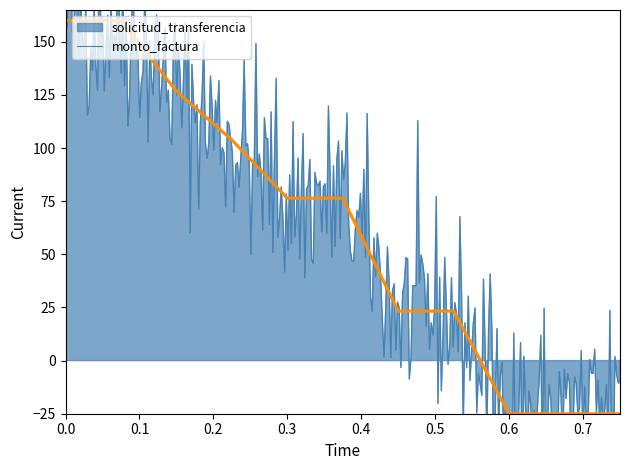

How many positive values are there?

8